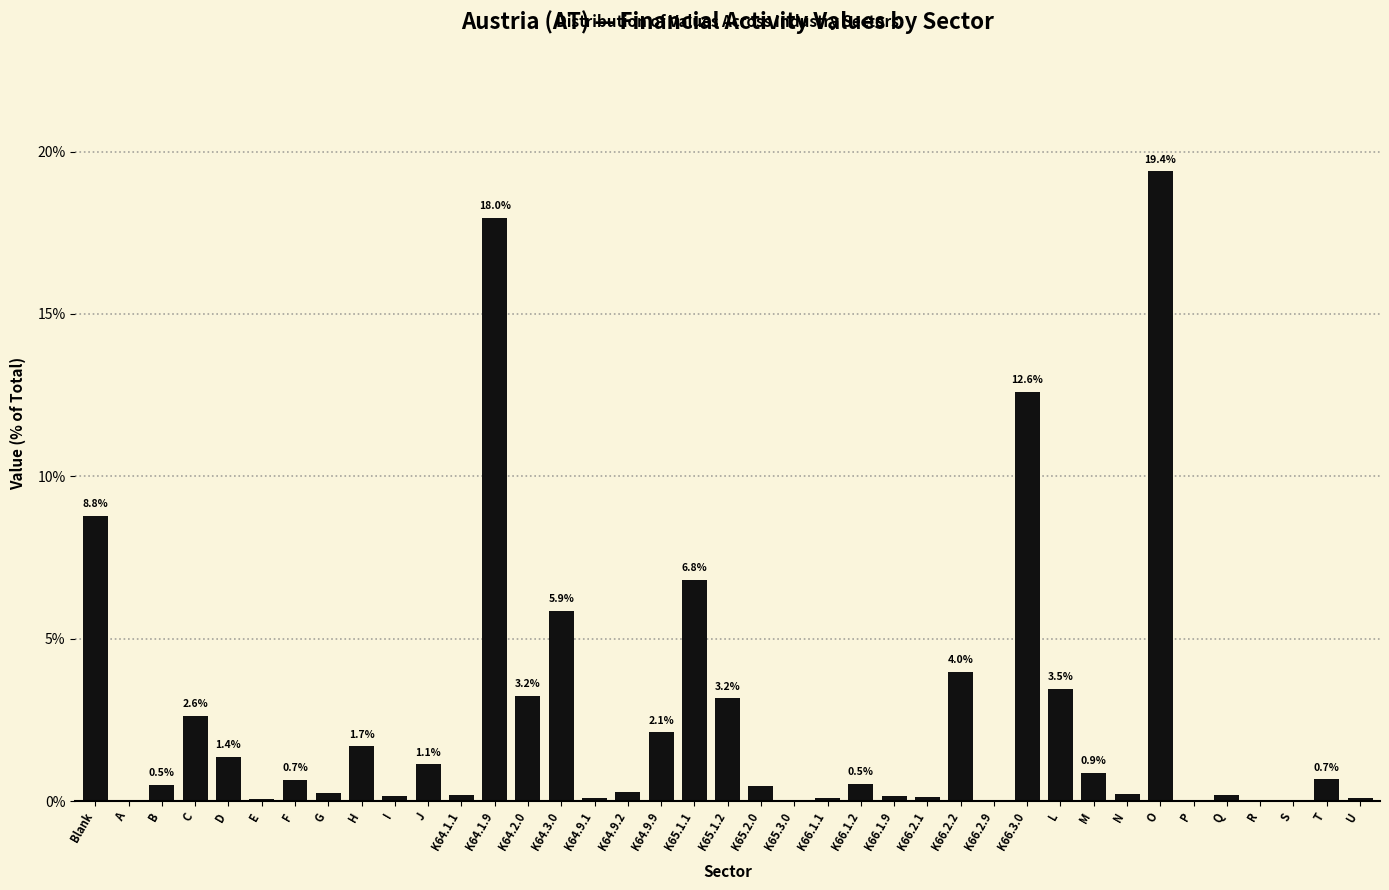

The value at K64.2.0 is 3.2. True or false?

True